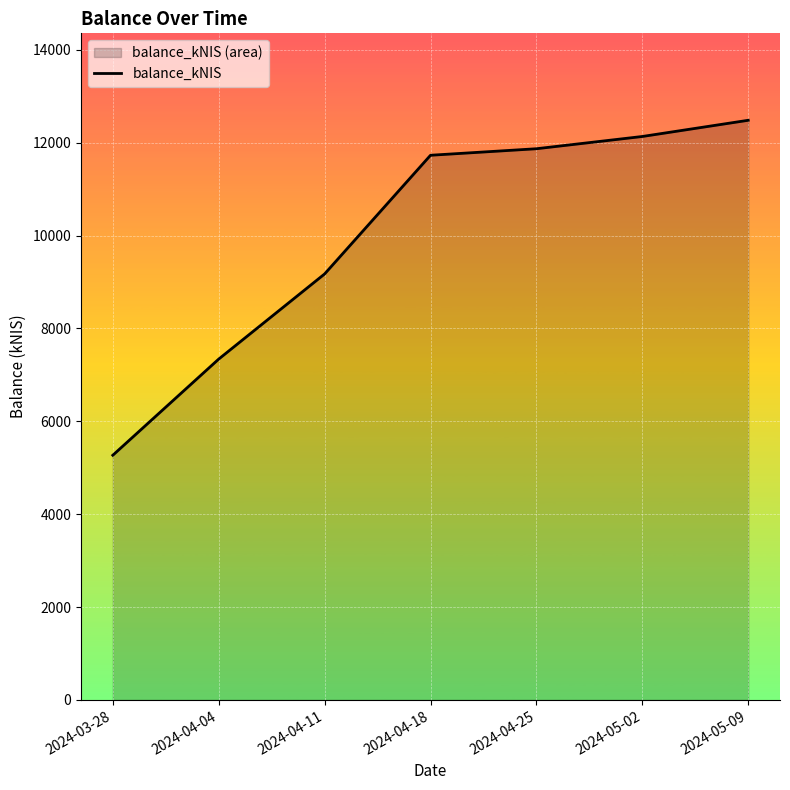

What is the change in value from 2024-03-28 to 2024-04-25?

+6601.7